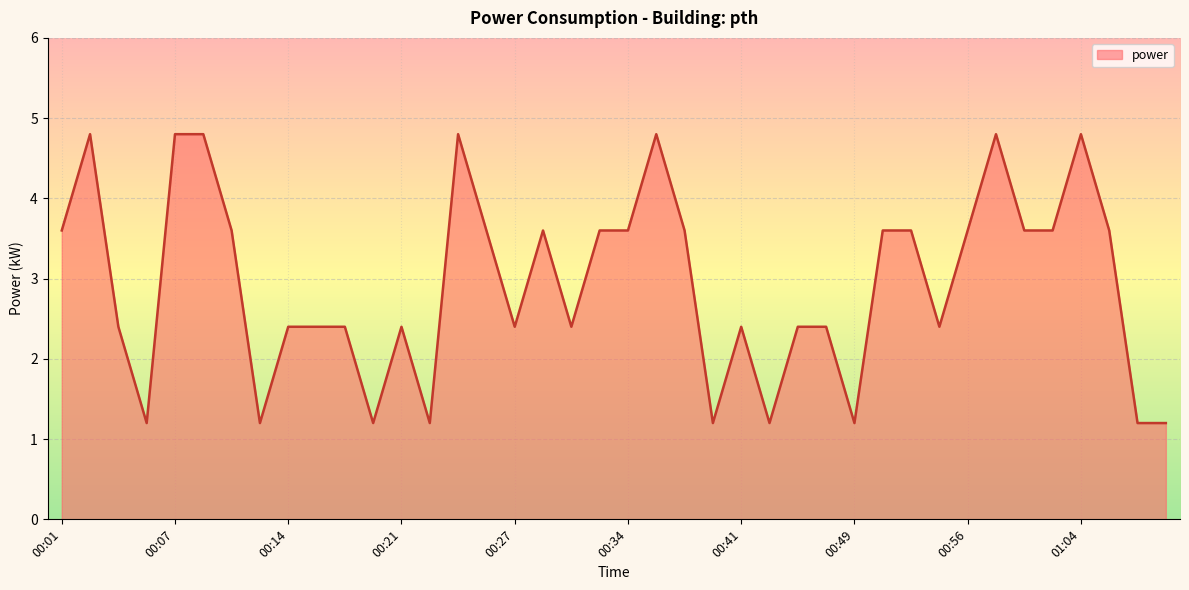

What is the smallest value displayed?

1.2